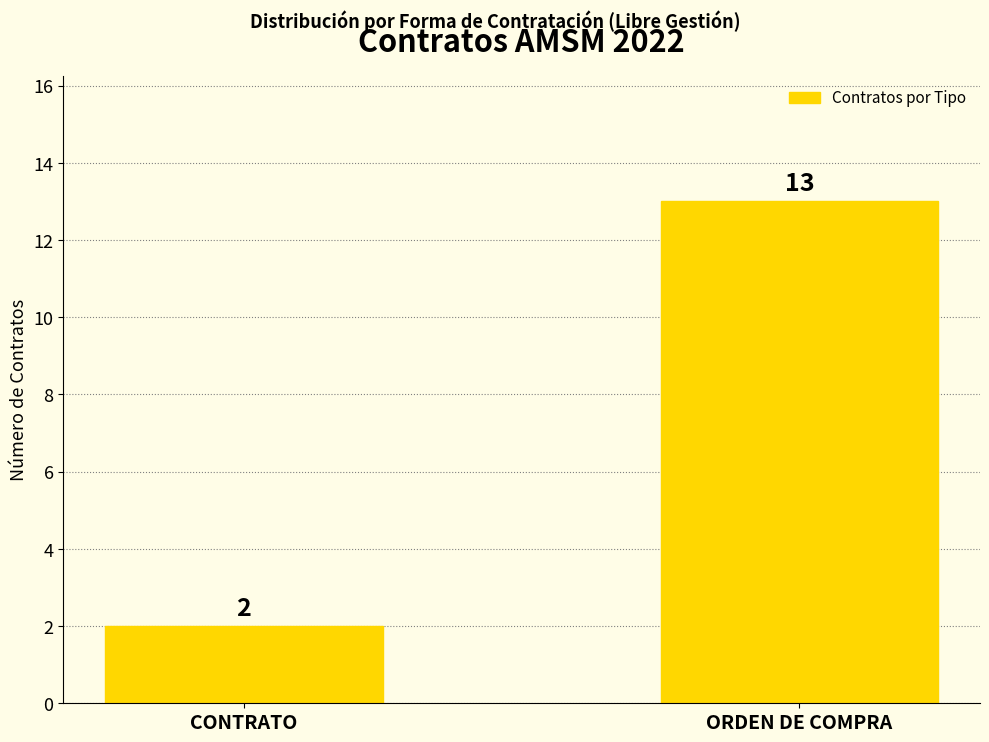

Rank the categories by value from lowest to highest.

CONTRATO, ORDEN DE COMPRA